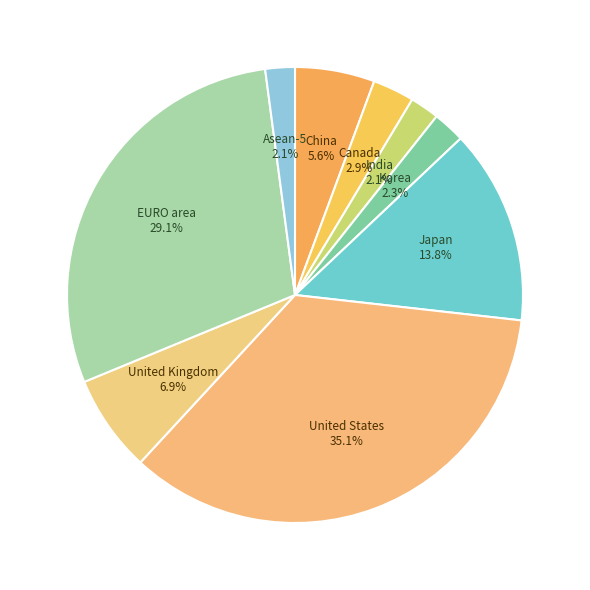

What percentage is the Asean-5 slice, to the nearest percent?

2%